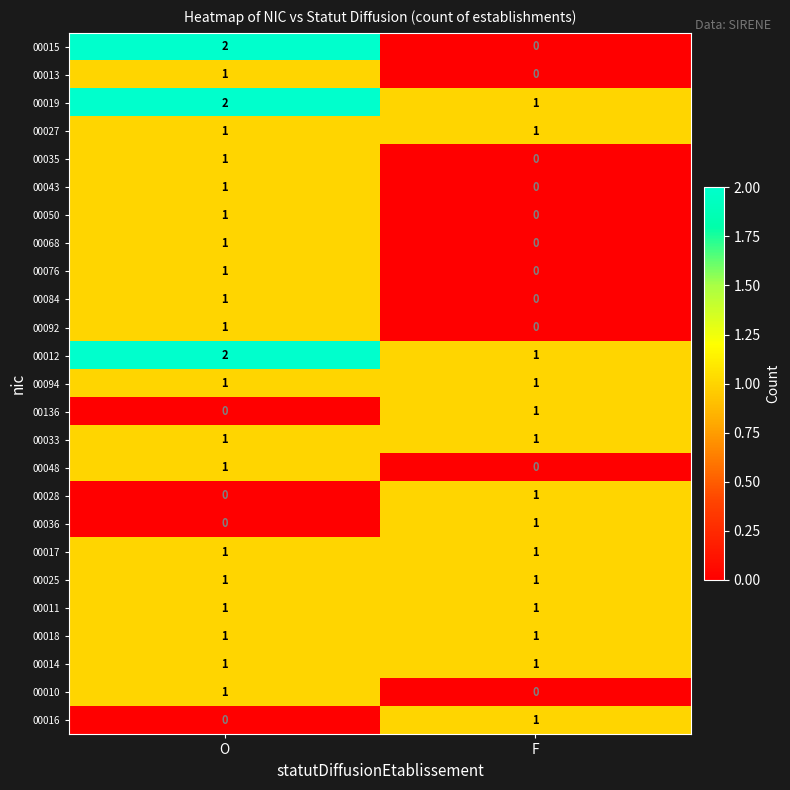

At which category is the sum across all series the highest?

O